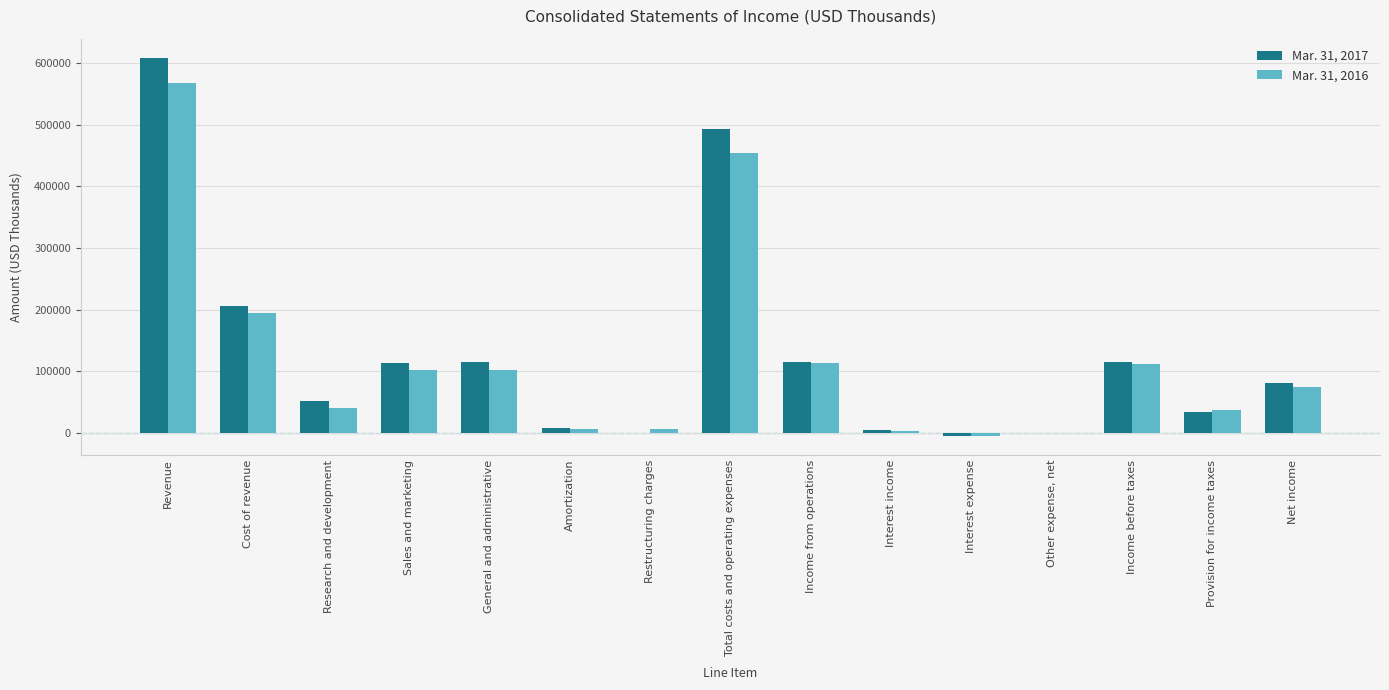

At which label does Mar. 31, 2017 reach its peak?

Revenue